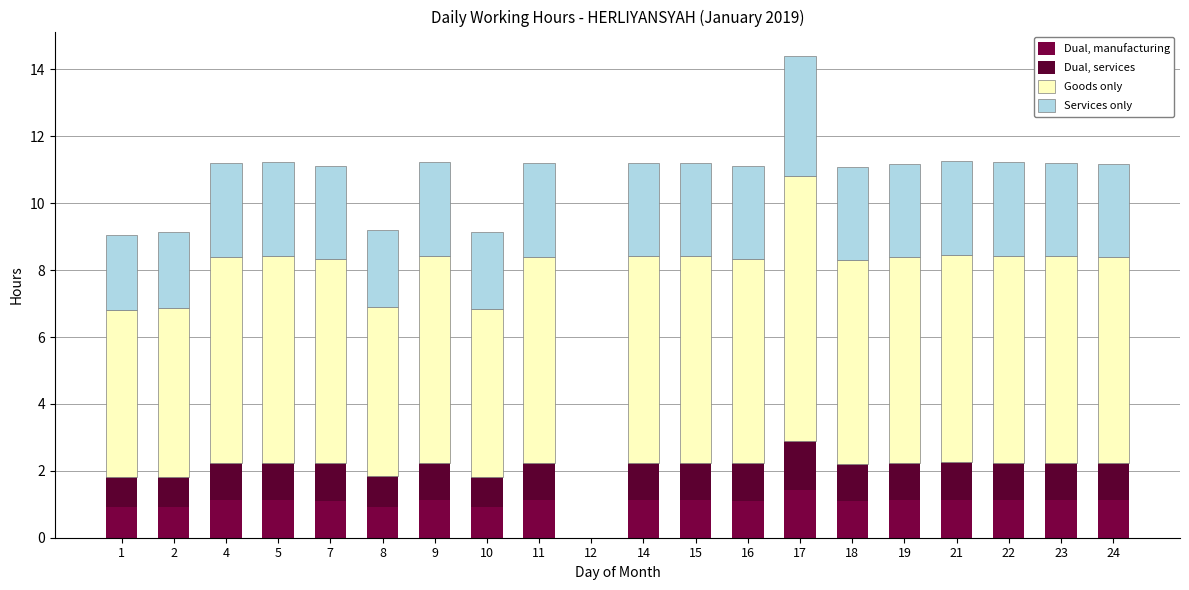

Which has a higher value, 14 or 19?

14